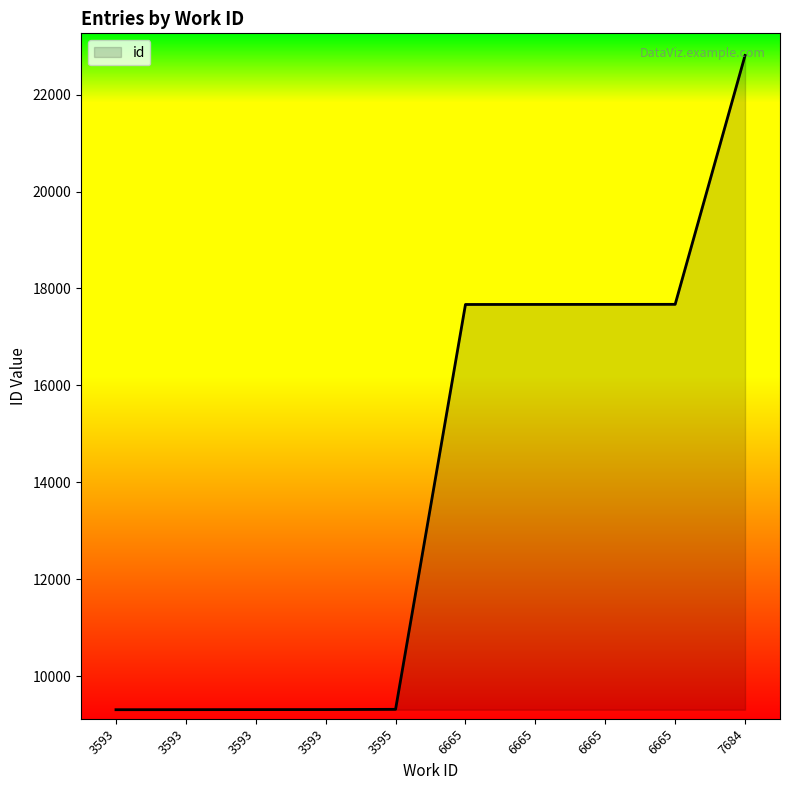

Does the chart display data point markers on the line(s)?

No